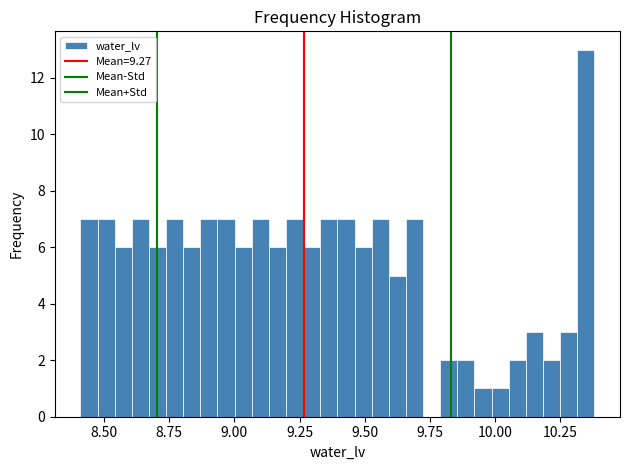

Around what value on the x-axis is the tallest bar? Give the approximate position of its centre, as read against the axis.

10.35